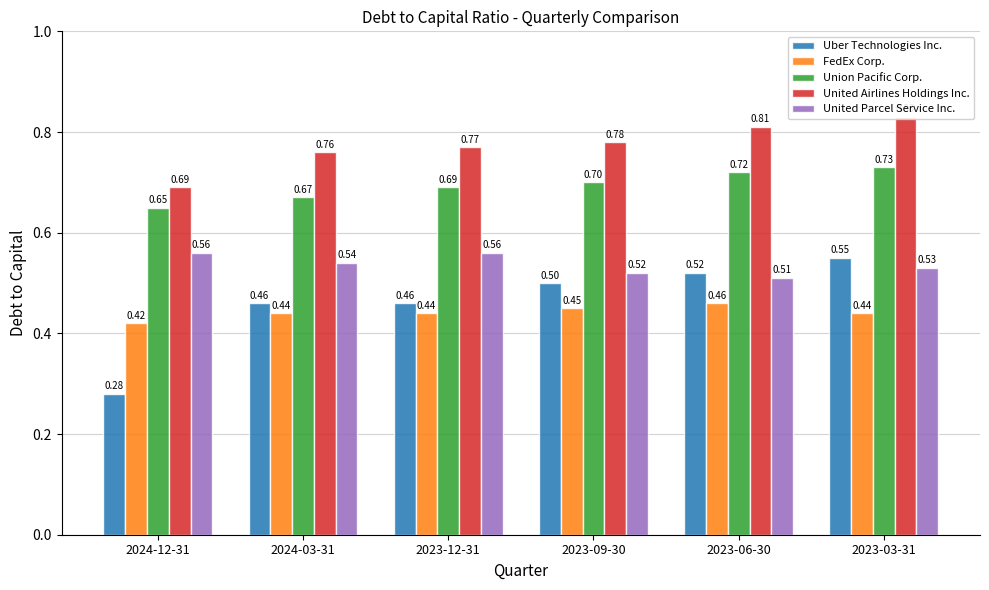

What is the maximum value for United Parcel Service Inc.?

0.6